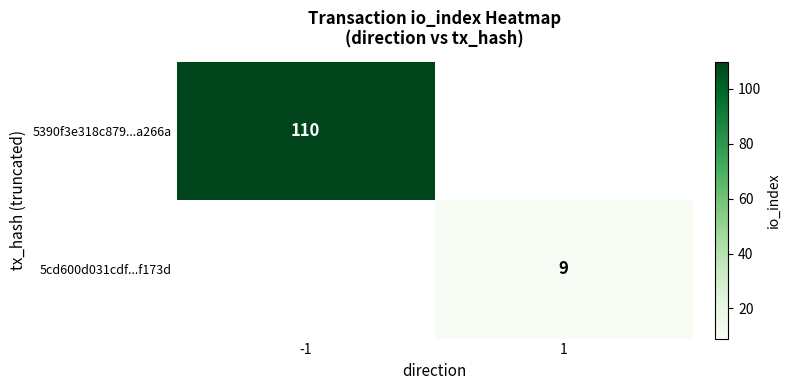

How many categories are shown in the chart?

2